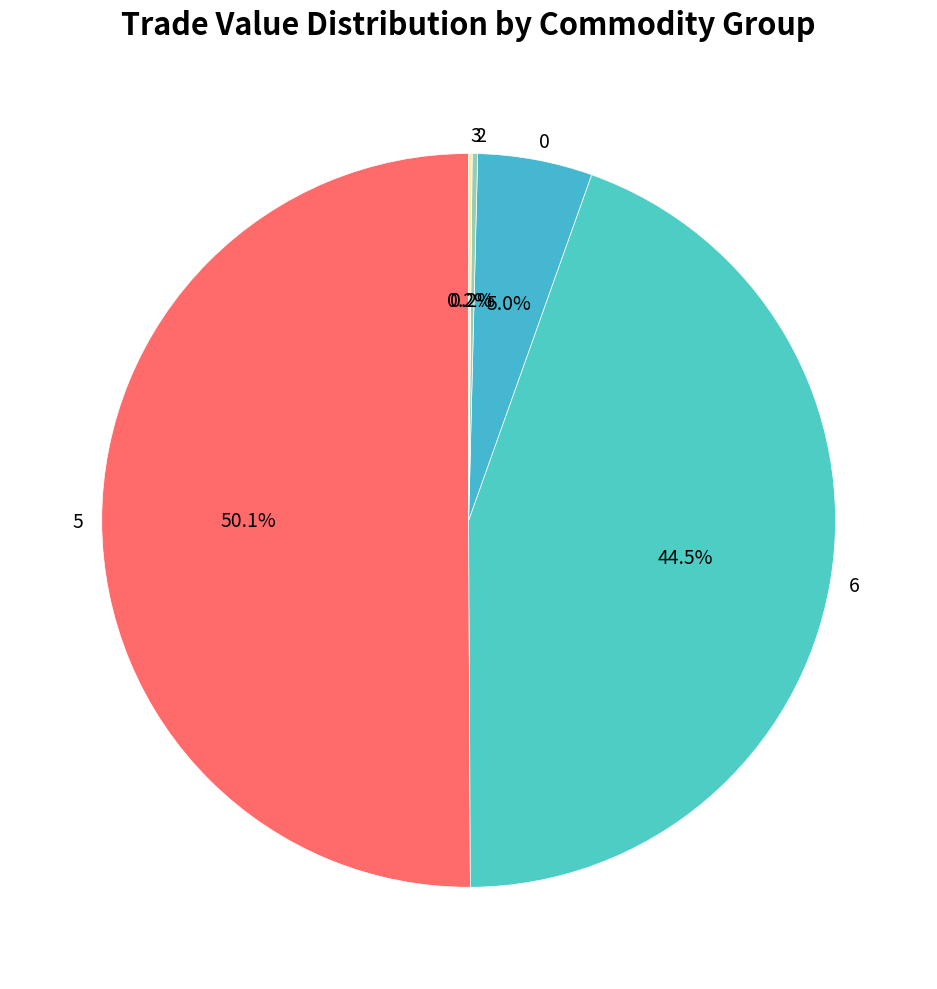

What portion of the pie excludes 0?

95.0%